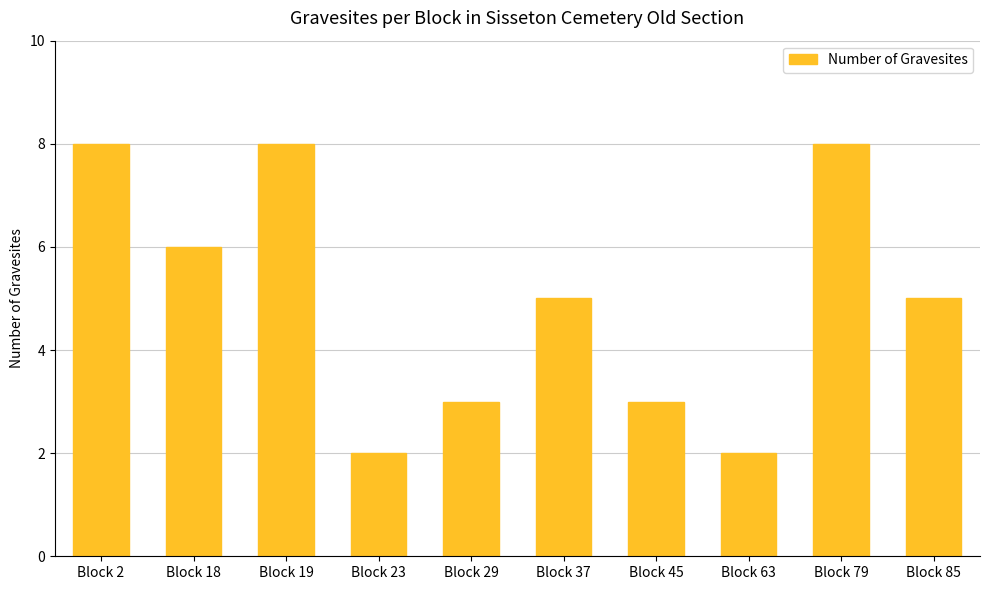

What is the ratio of the value at Block 85 to the value at Block 29?

1.7